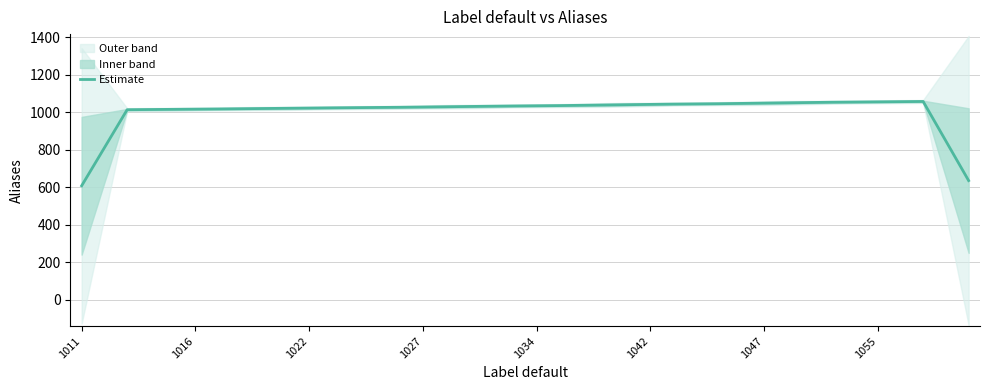

True or false: the data shows 1540.6 at 37.

False